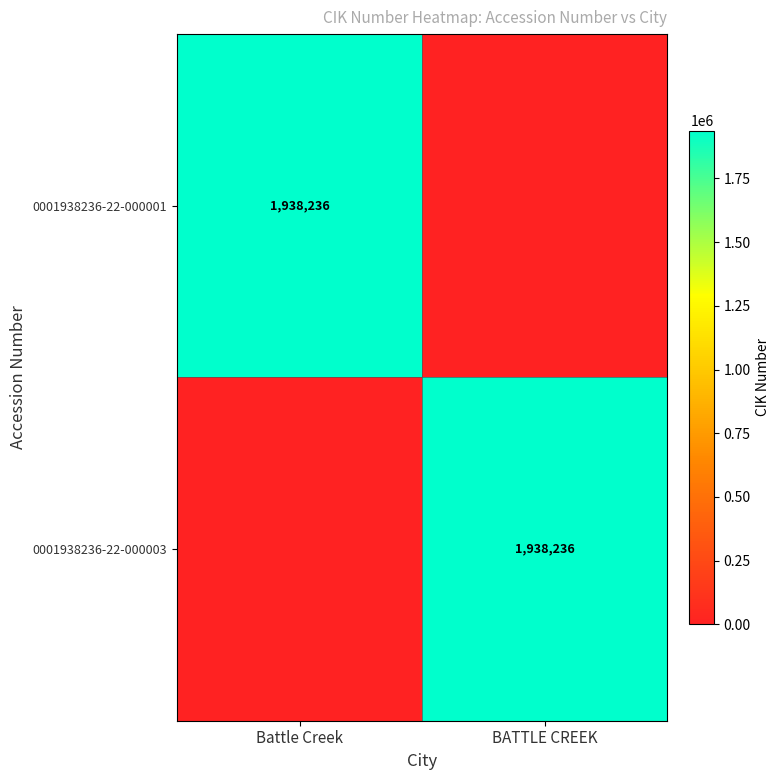

The 0001938236-22-000001 series shows 1938236 at Battle Creek. True or false?

True